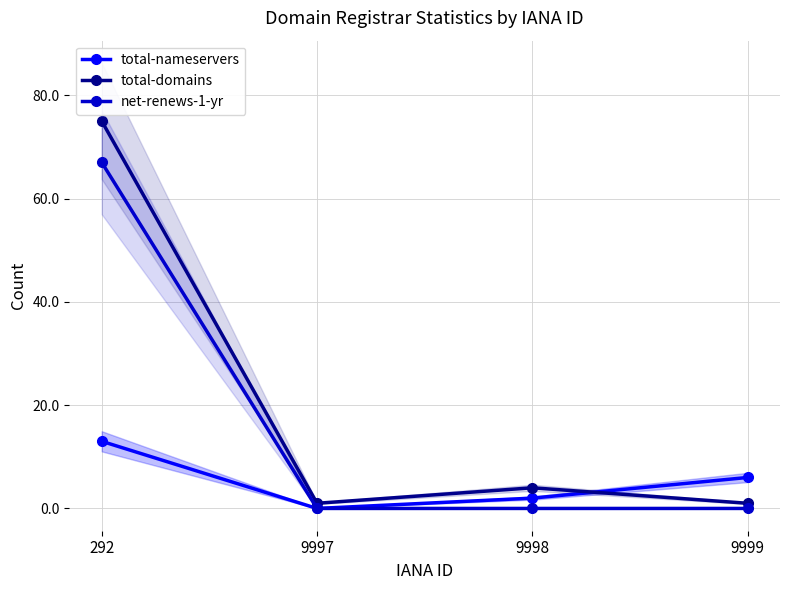

Is the value of net-renews-1-yr at 292 greater than the value of total-nameservers at 9999?

Yes